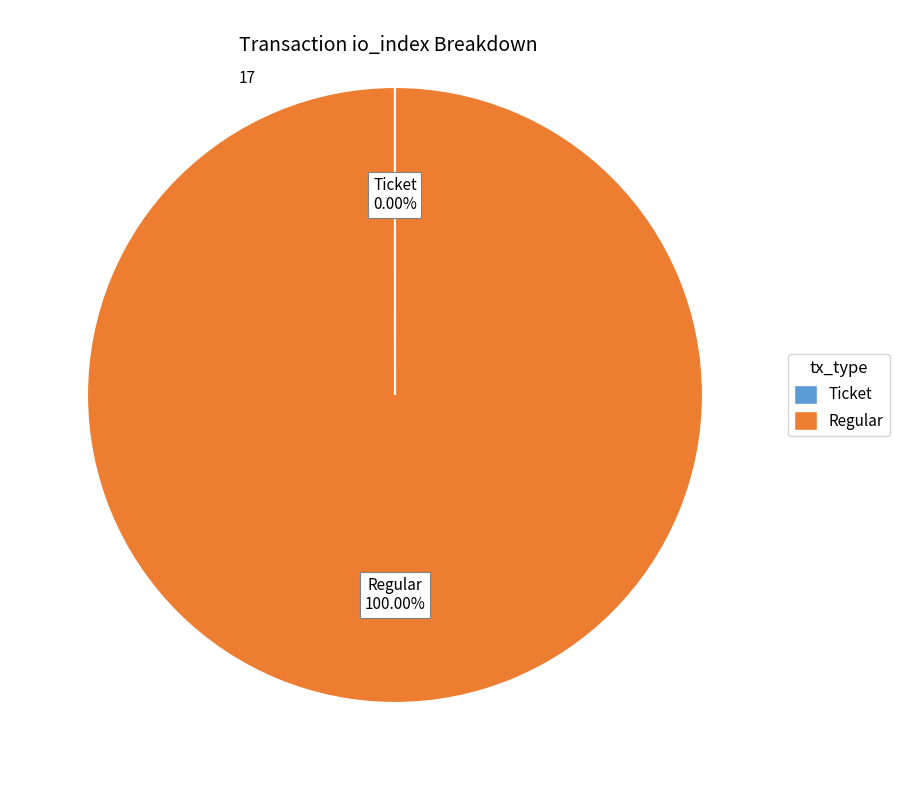

Which category has the biggest portion of the pie?

Regular